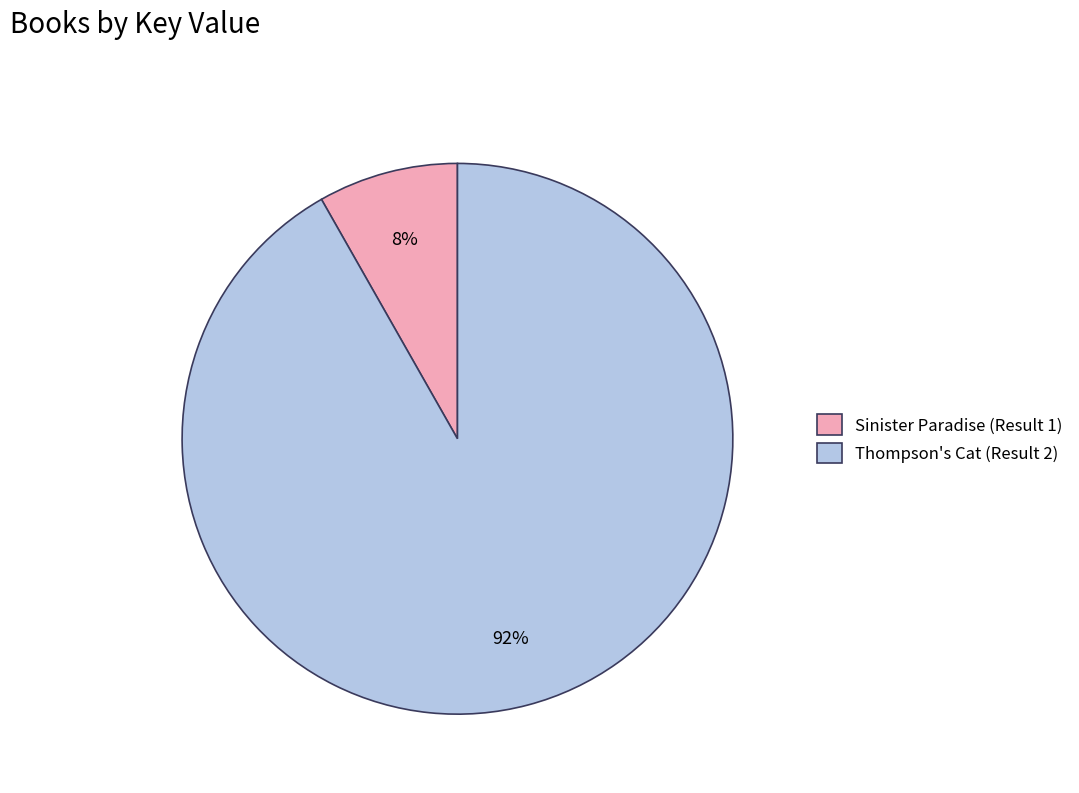

What is the largest slice in the pie chart?

Thompson's Cat (Result 2)